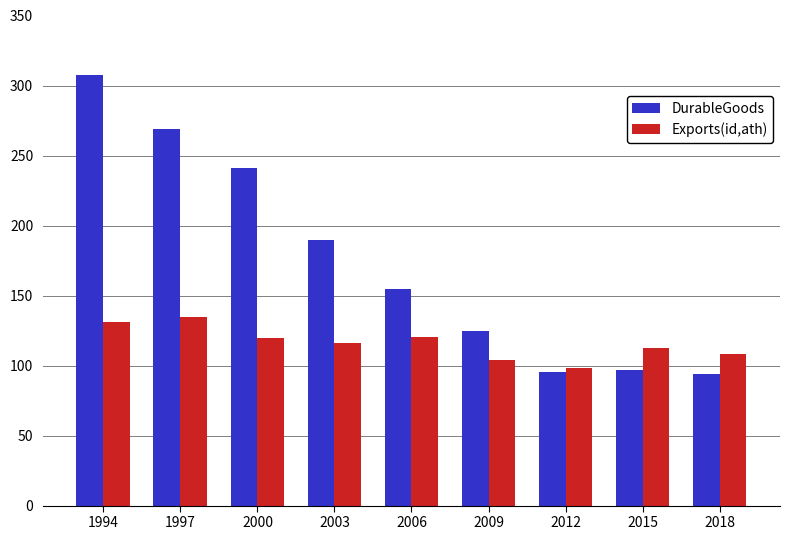

What is the value of the DurableGoods bar at the 6th from the left?

124.4